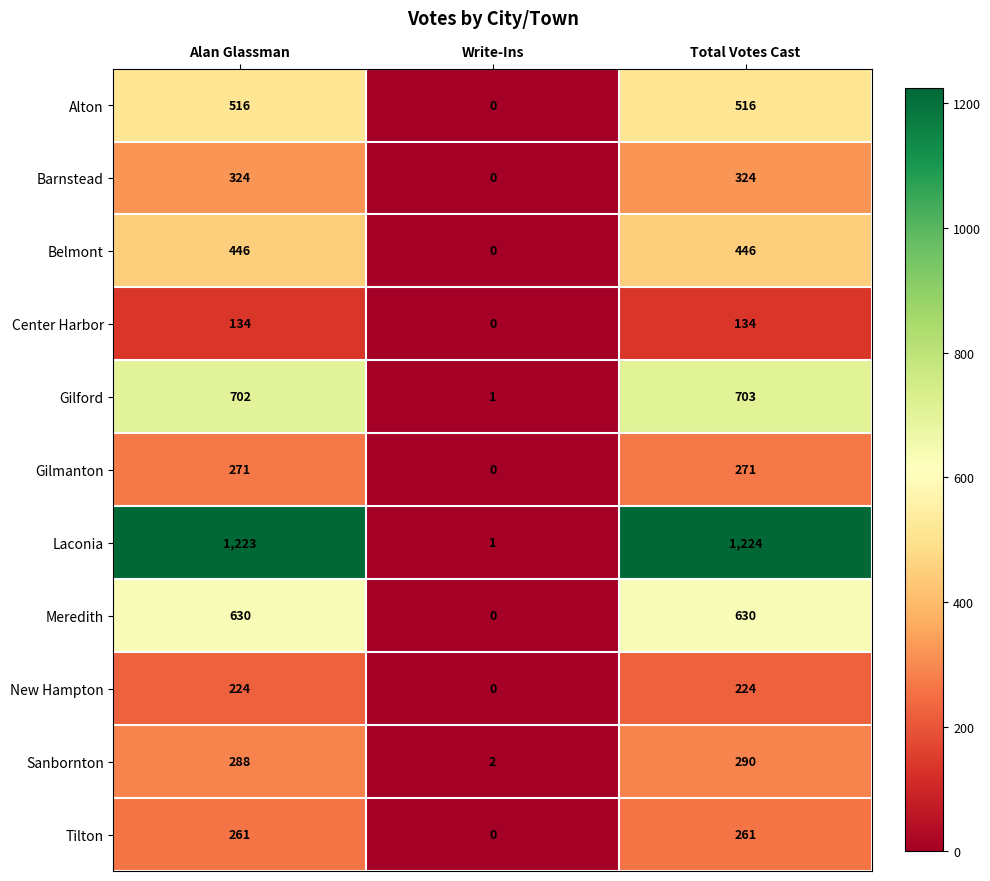

What is the greatest value displayed?

1224